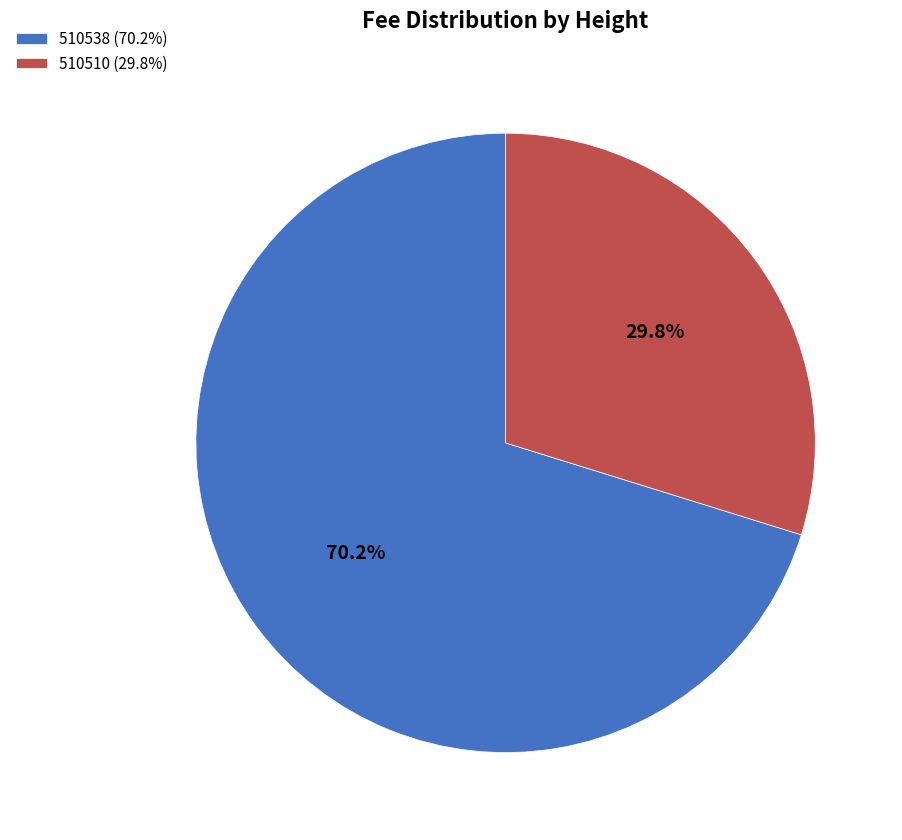

To the nearest percent, what is the difference between the 510538 and 510510 slice percentages?

40%